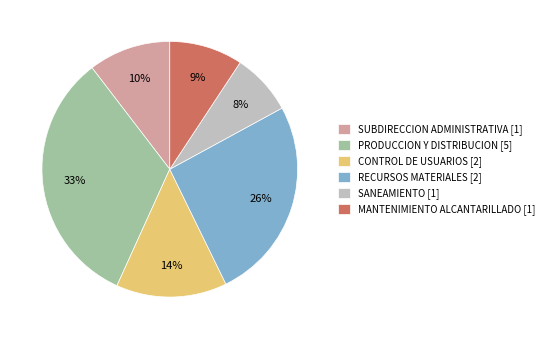

What is the smallest slice in the pie chart?

SANEAMIENTO [1]